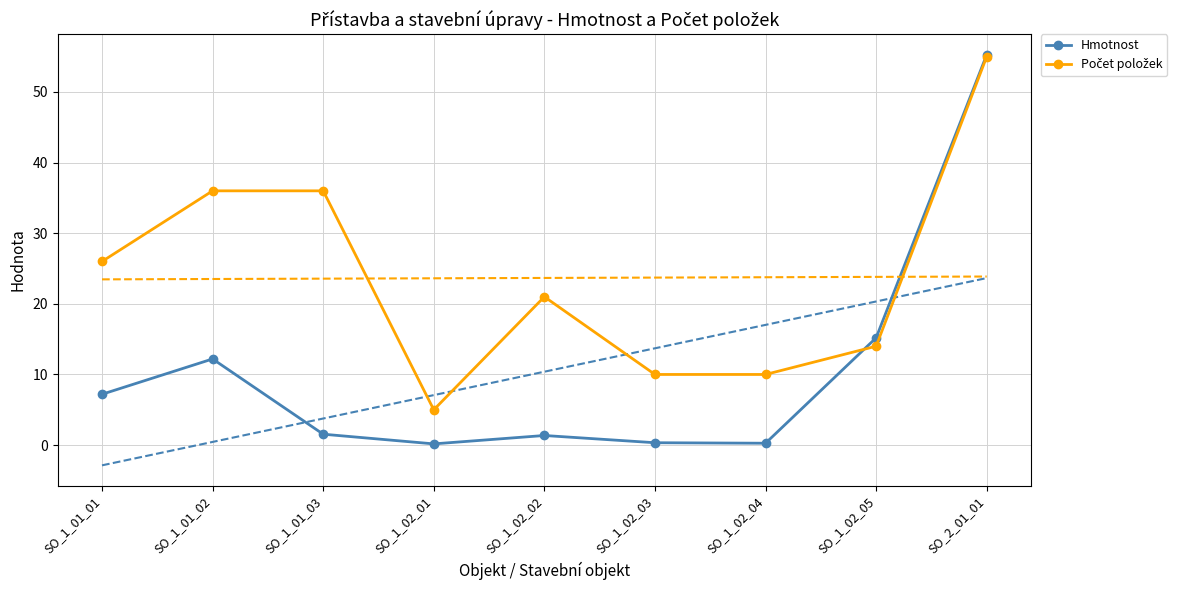

Between SO_1_01_01 and SO_1_01_02, which series saw the biggest shift?

Počet položek